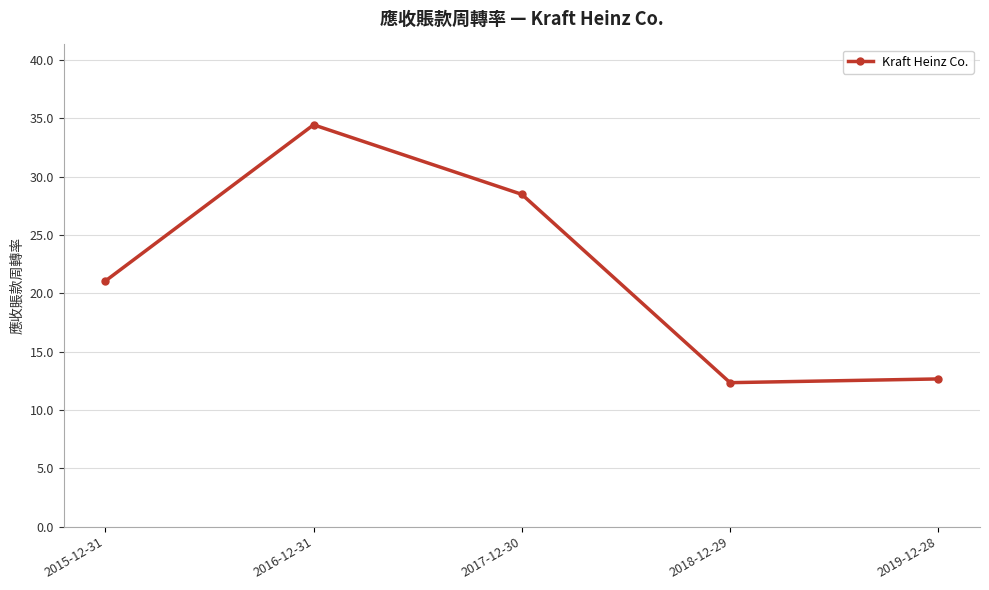

Is it true that the value at 2017-12-30 is 28.5?

True